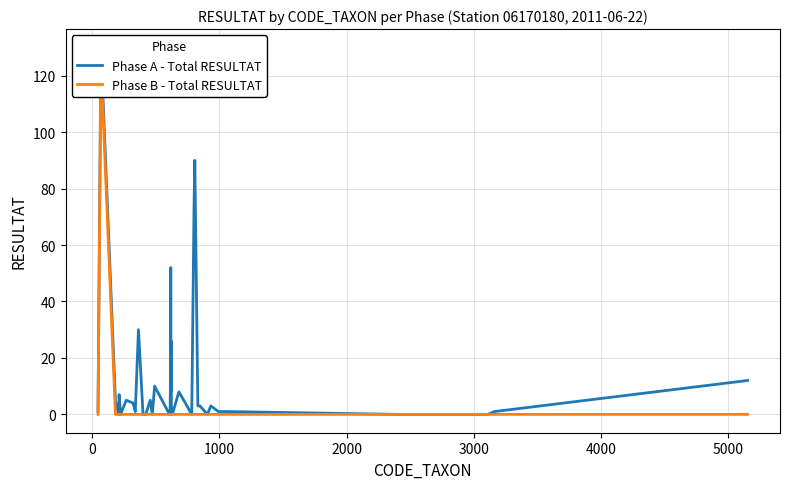

How many data points in Phase B - Total RESULTAT are above 0?

1